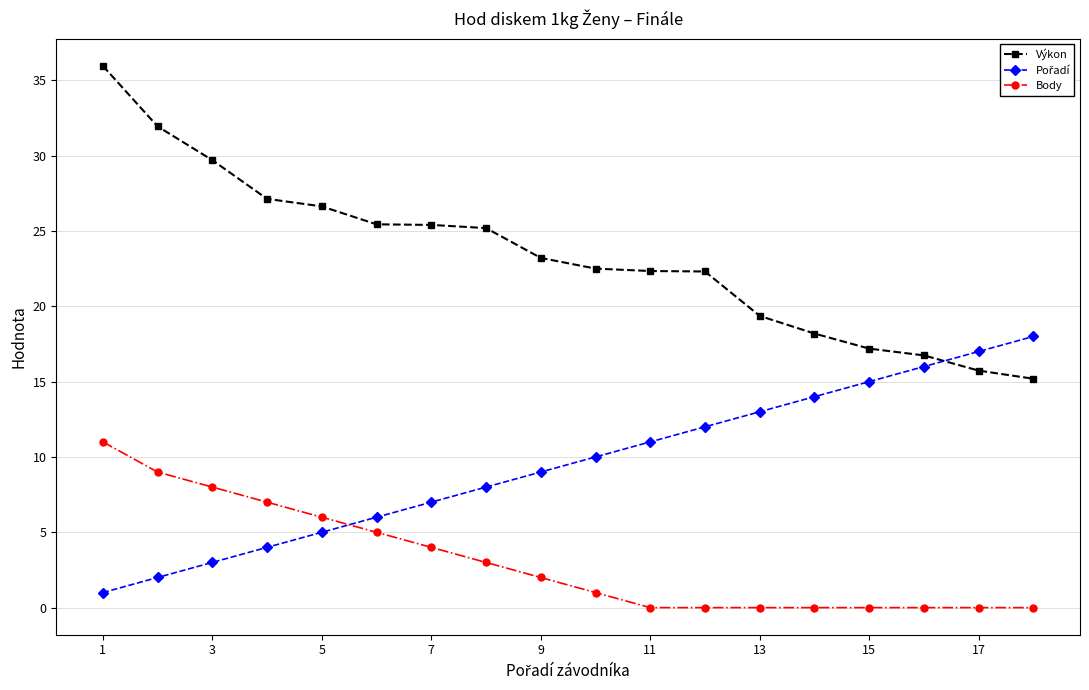

True or false: Výkon and Body intersect in this chart.

False